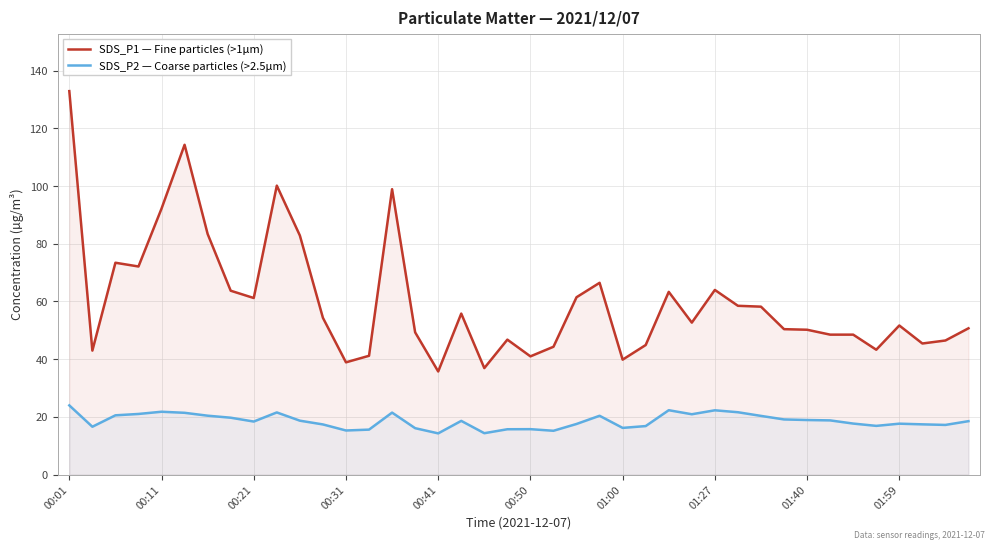

How many lines are shown in the chart?

2